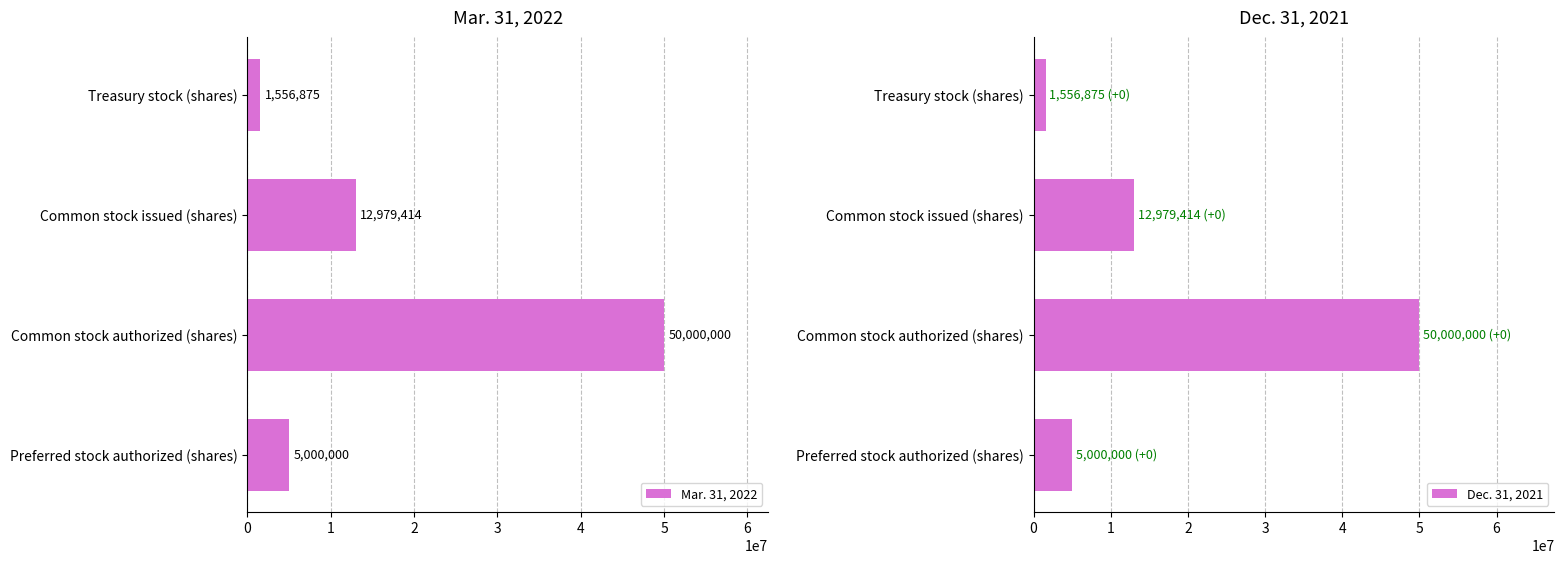

Which category has the lowest value in the Dec. 31, 2021 series?

Treasury stock (shares)